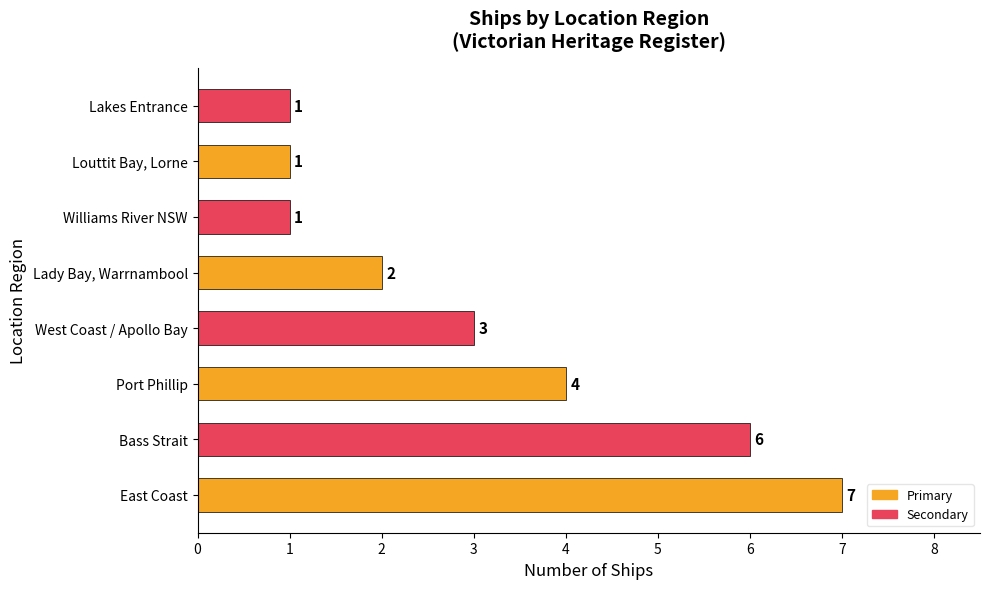

Reading bottom to top, list all the values displayed in this chart.

East Coast=7	Bass Strait=6	Port Phillip=4	West Coast / Apollo Bay=3	Lady Bay, Warrnambool=2	Williams River NSW=1	Louttit Bay, Lorne=1	Lakes Entrance=1